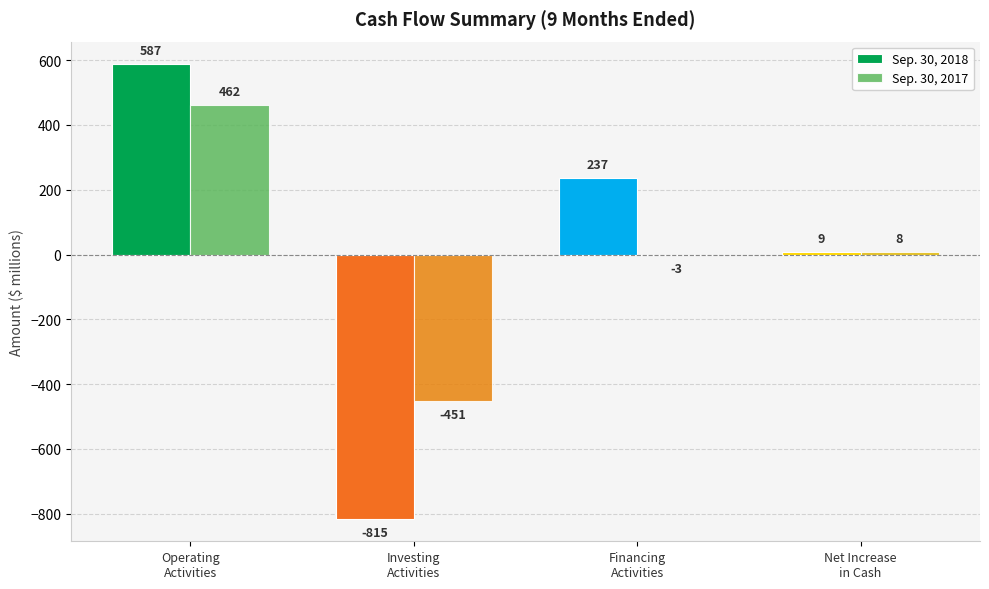

Is the value of Sep. 30, 2017 at Operating
Activities greater than the value of Sep. 30, 2018 at Investing
Activities?

Yes